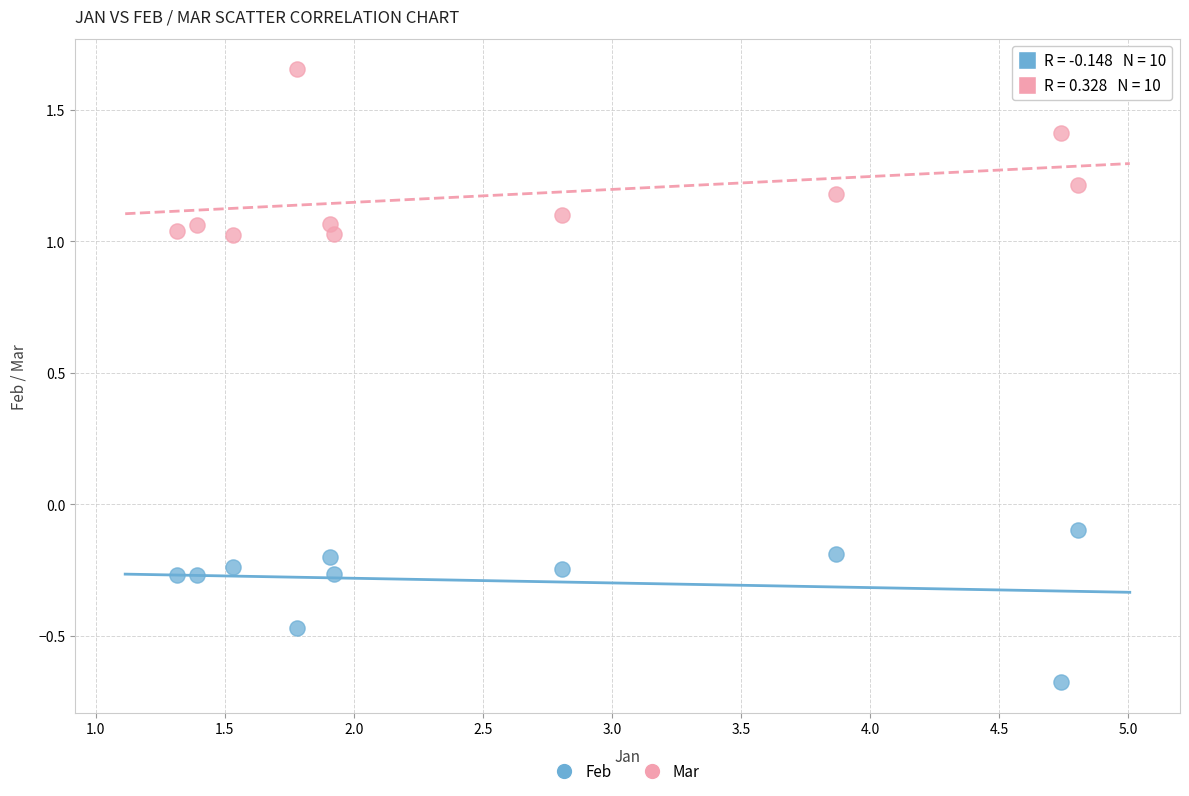

Across all data points, what is the range of Y values (max minus min)?

2.3